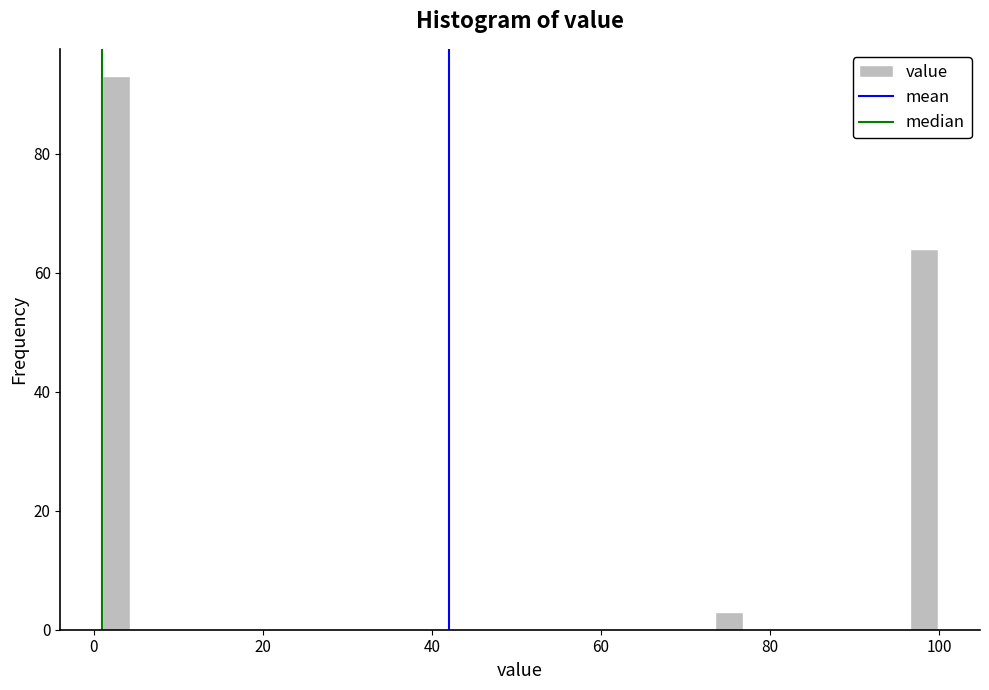

Around what value on the x-axis is the tallest bar? Give the approximate position of its centre, as read against the axis.

2